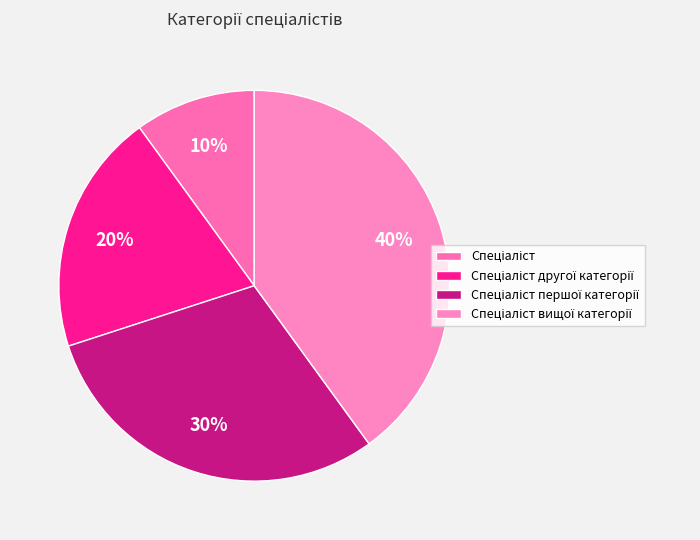

Count the number of slices in the pie.

4